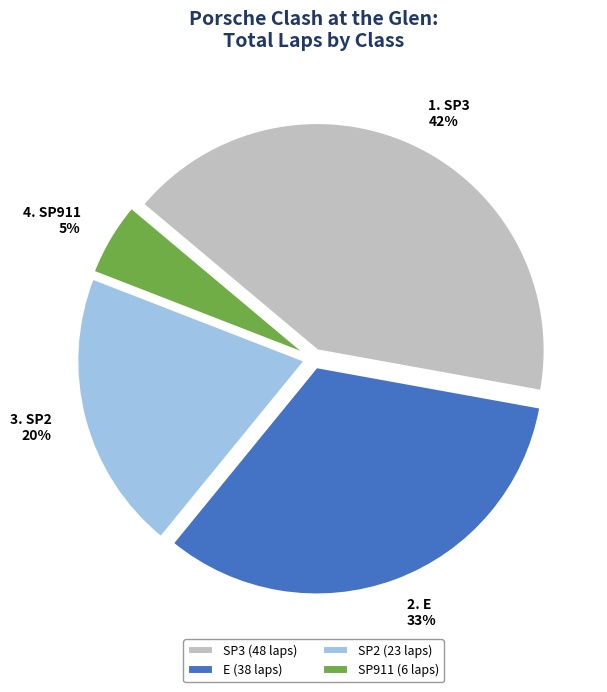

Is it true that SP3 (48 laps) is 42% of the pie?

True